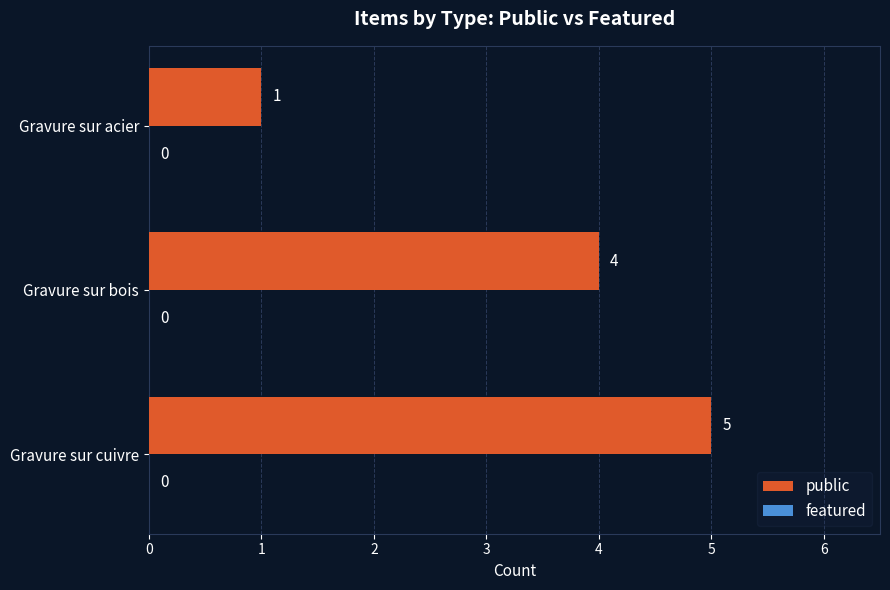

At which label is the value closest to 3?

Gravure sur bois